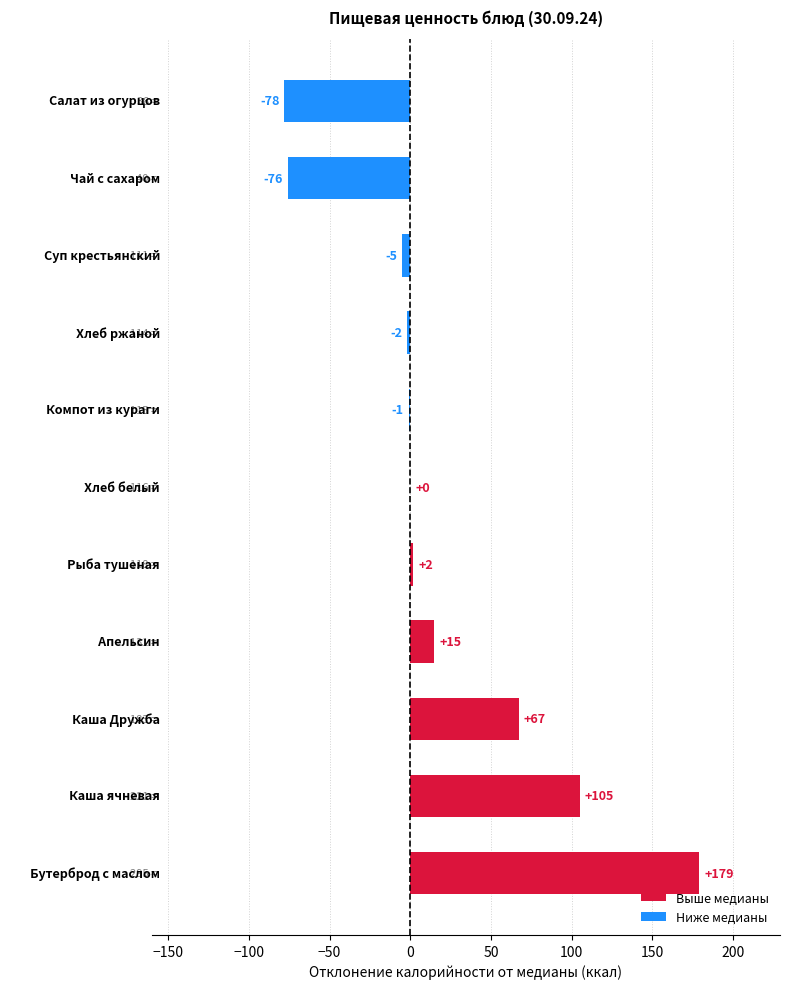

What is the maximum value shown in the chart?

179.0